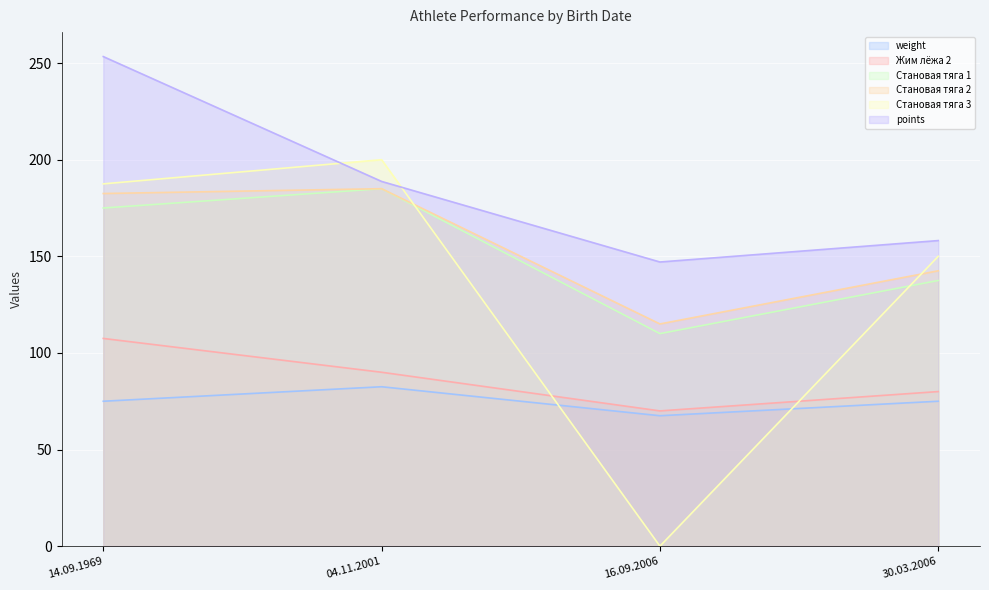

At which label does points first exceed 188?

14.09.1969